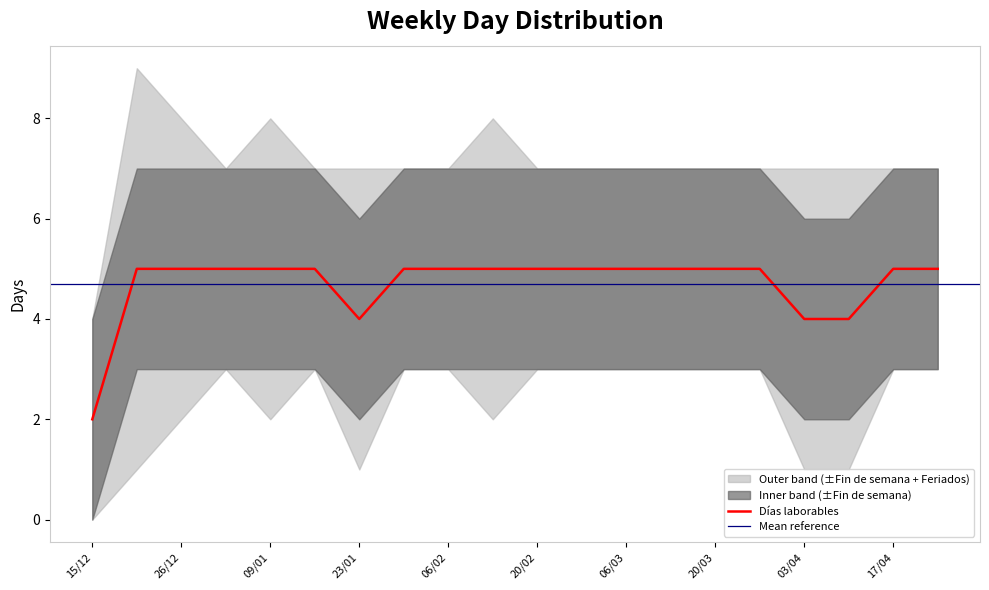

What is the average value of the Días laborables series?

5